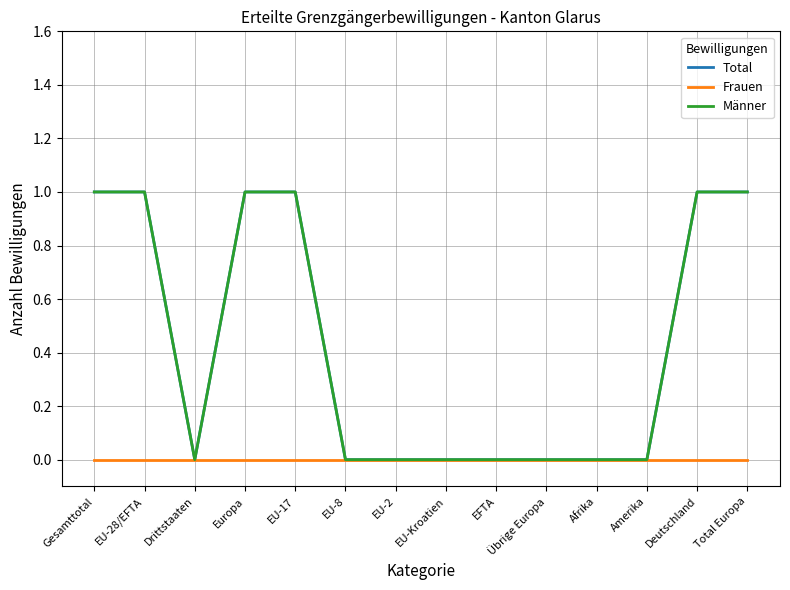

How many lines are shown in the chart?

3